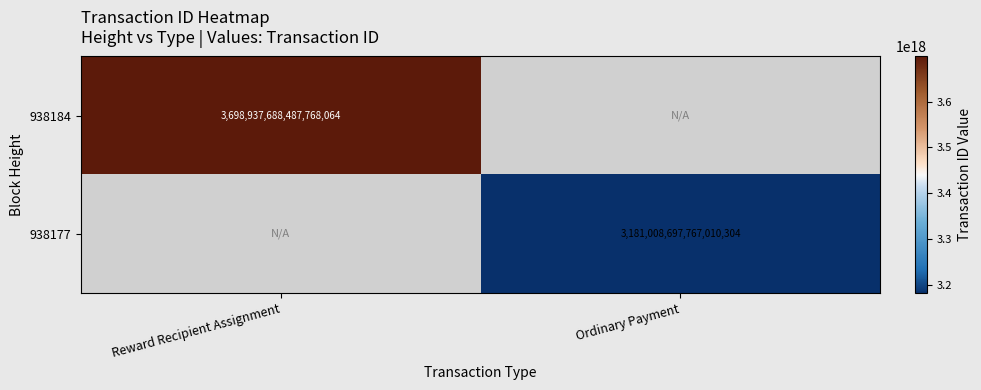

Is it true that 938184 equals 5151807847058849792 at Reward Recipient Assignment?

False